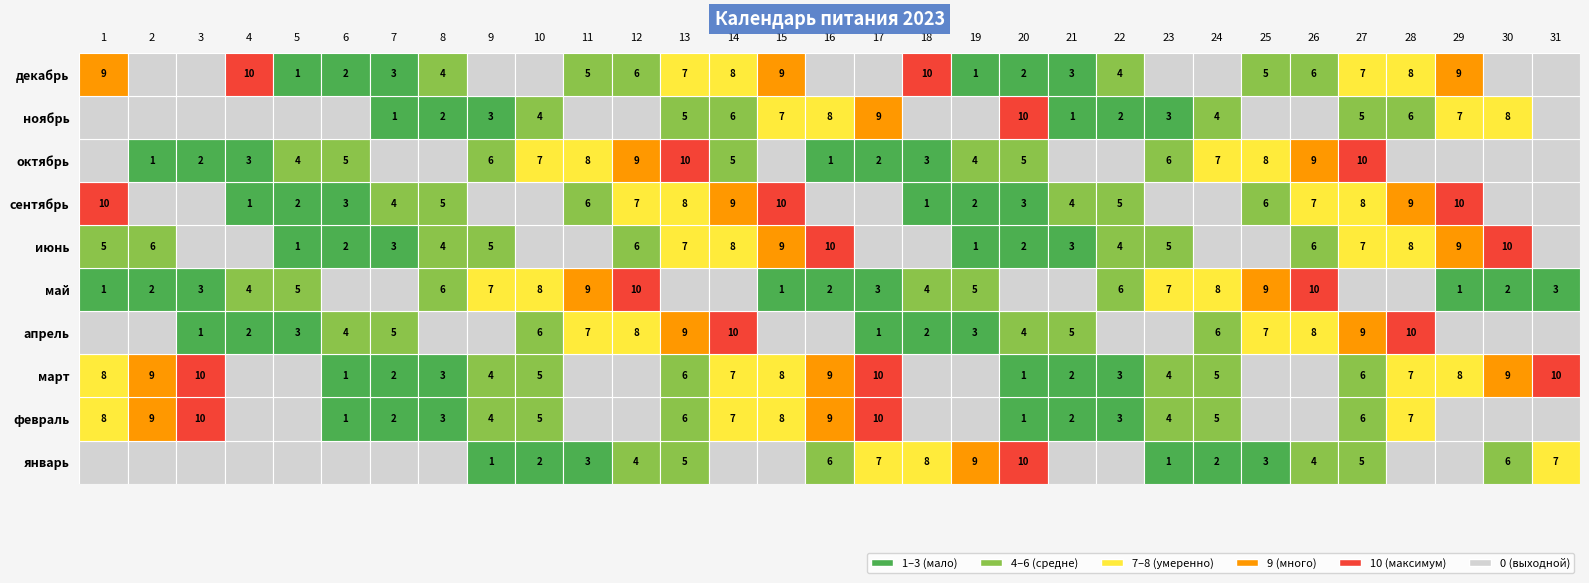

Where does the сентябрь series first go above 3?

1